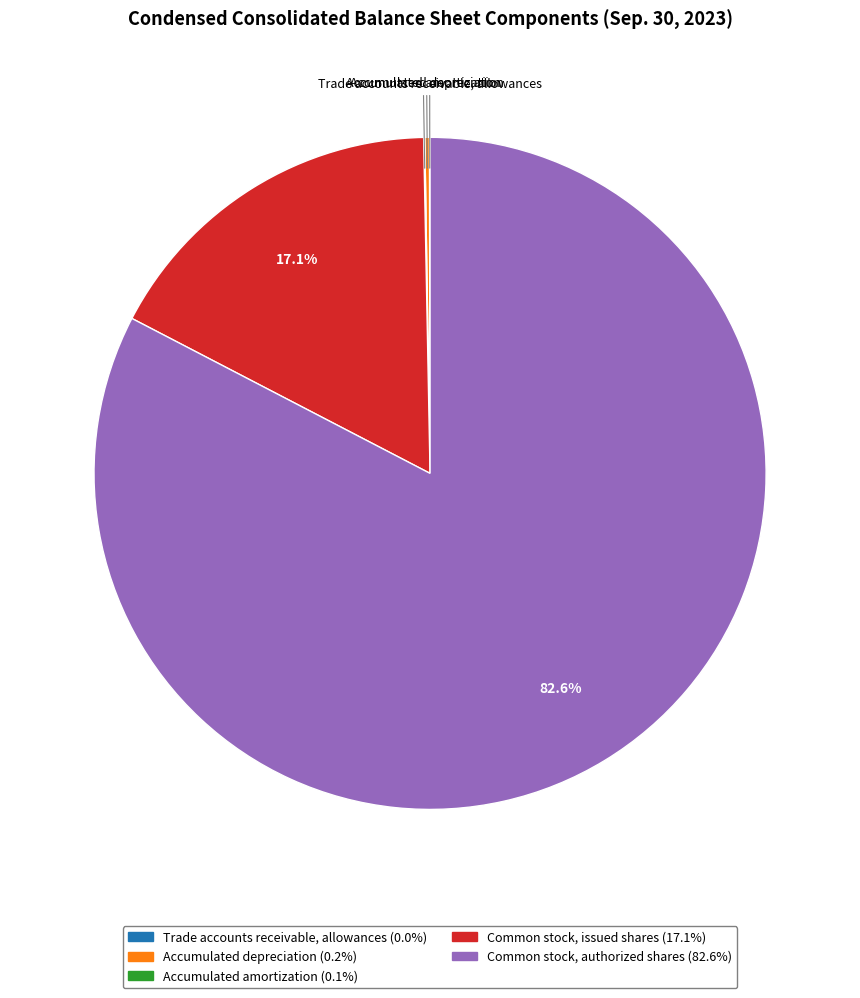

Is Common stock, authorized shares (82.6%) the majority of the pie?

Yes